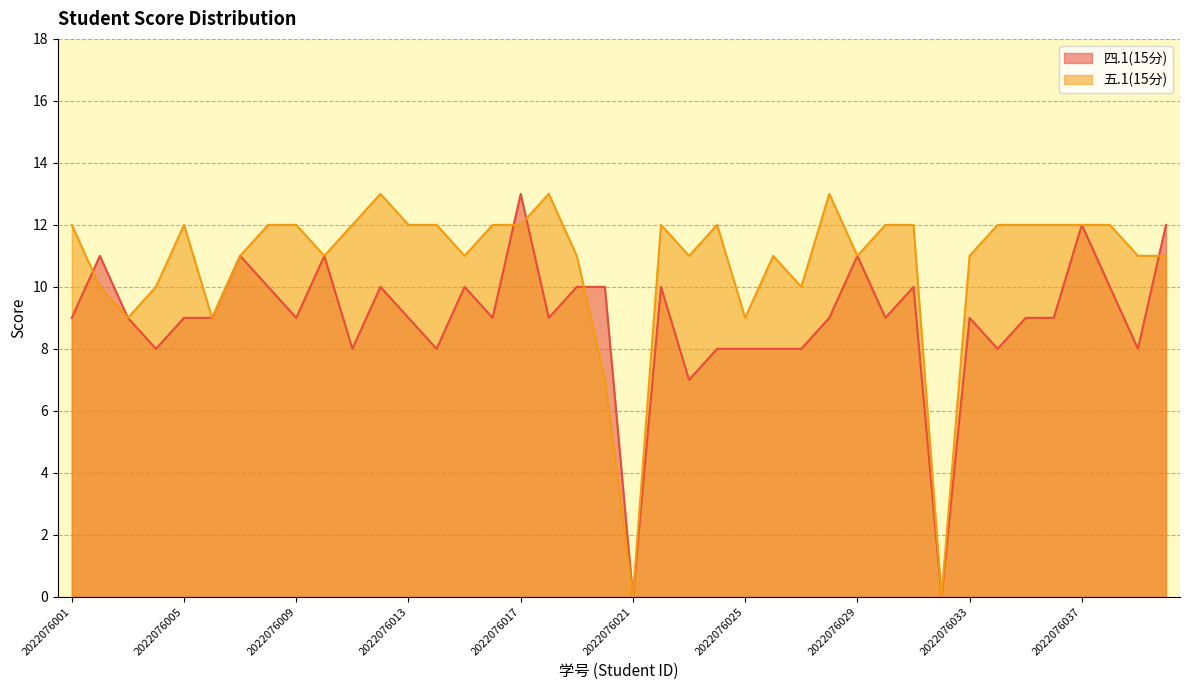

In 五.1(15分), how many points are lower than both neighbors (excluding endpoints)?

10